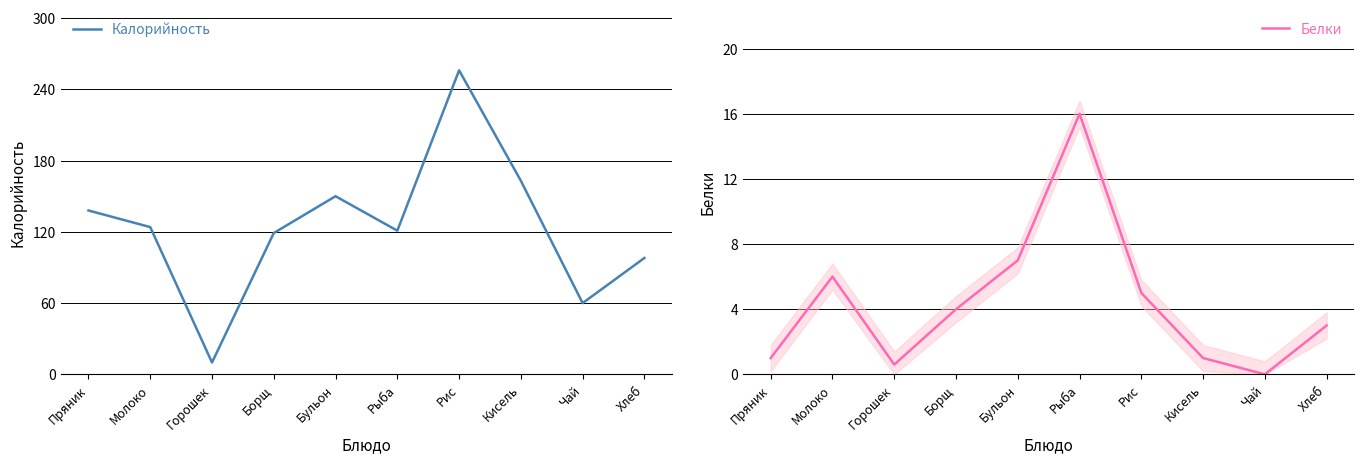

The Белки series shows 5.0 at Рис. True or false?

True